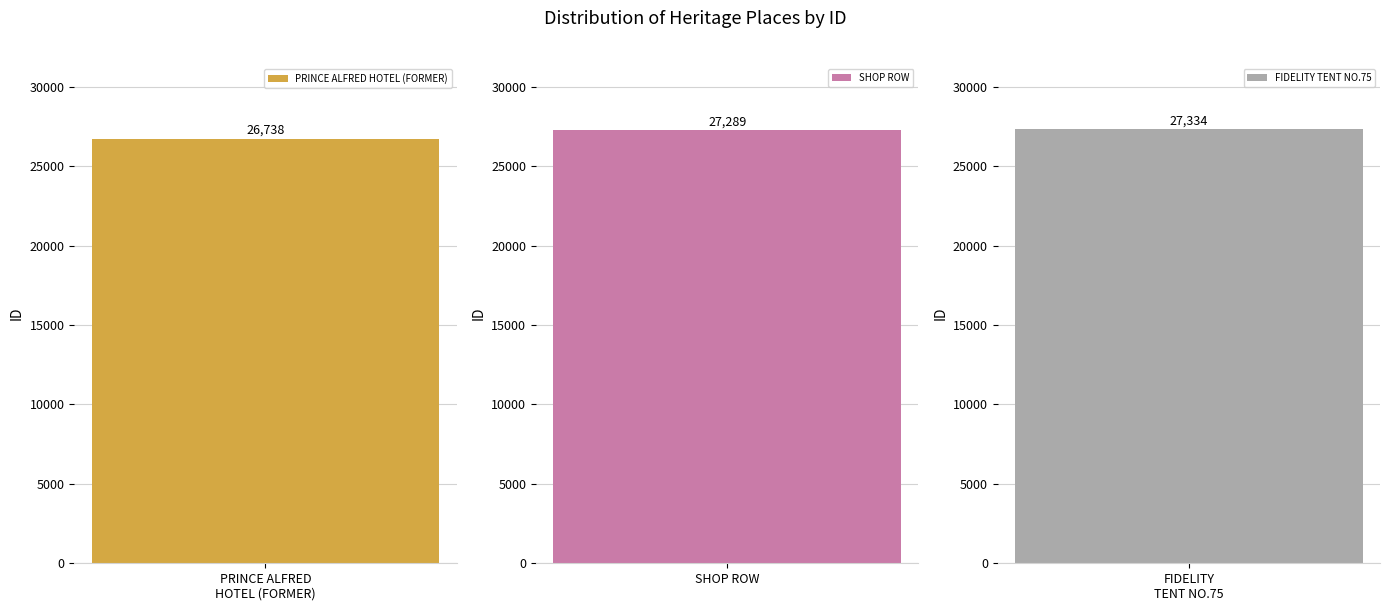

Approximately how many times larger is the value at FIDELITY TENT NO.75 compared to SHOP ROW?

1.0